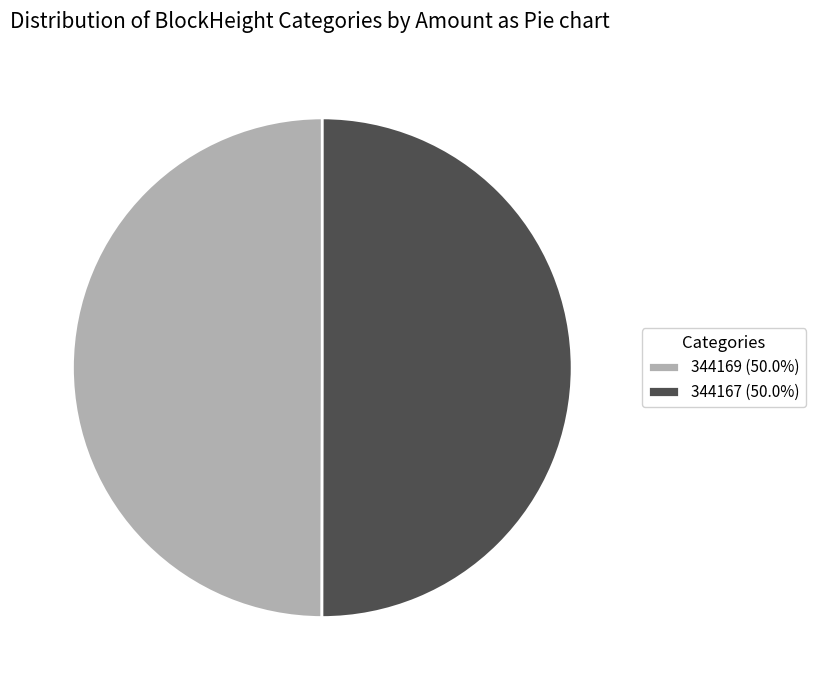

Do 344169 and 344167 together represent more than half of the pie?

Yes